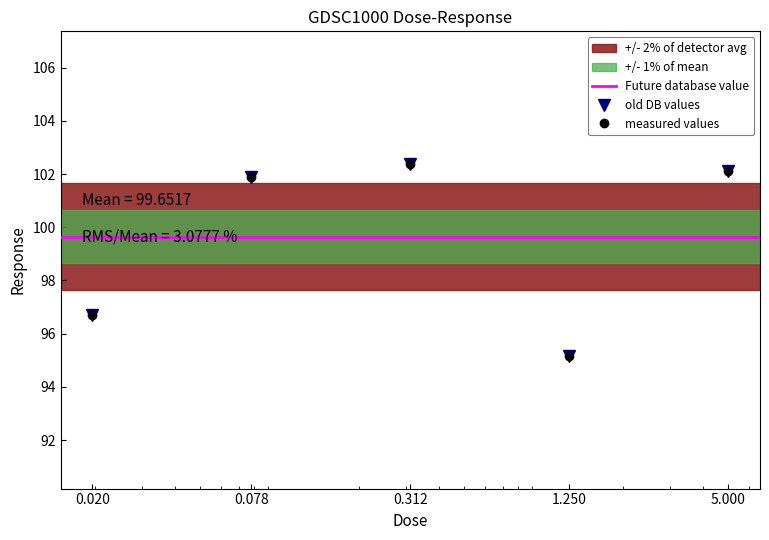

What is the smallest value displayed?

95.2